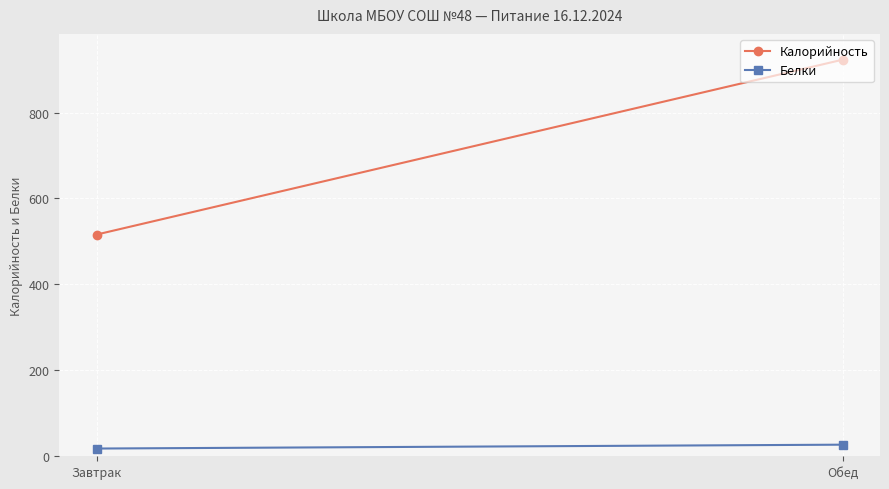

What is the greatest value displayed?

923